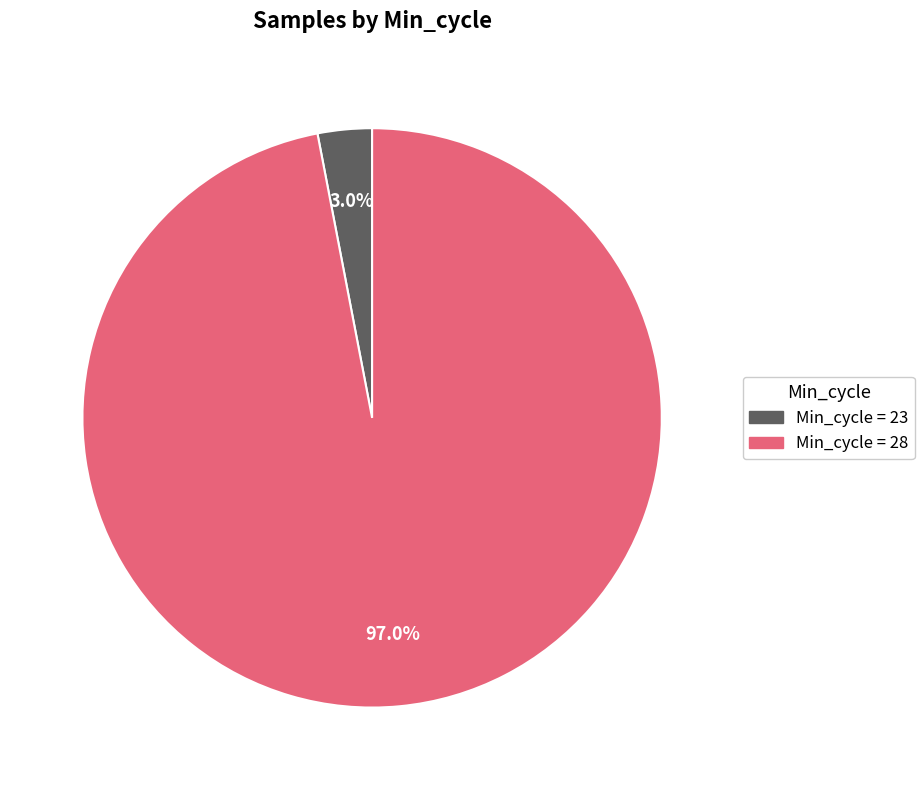

Does any single category account for the majority?

Yes